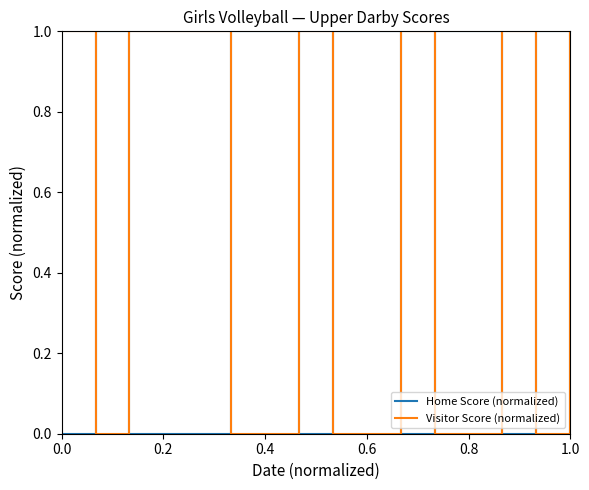

Does the chart have visible grid lines?

No